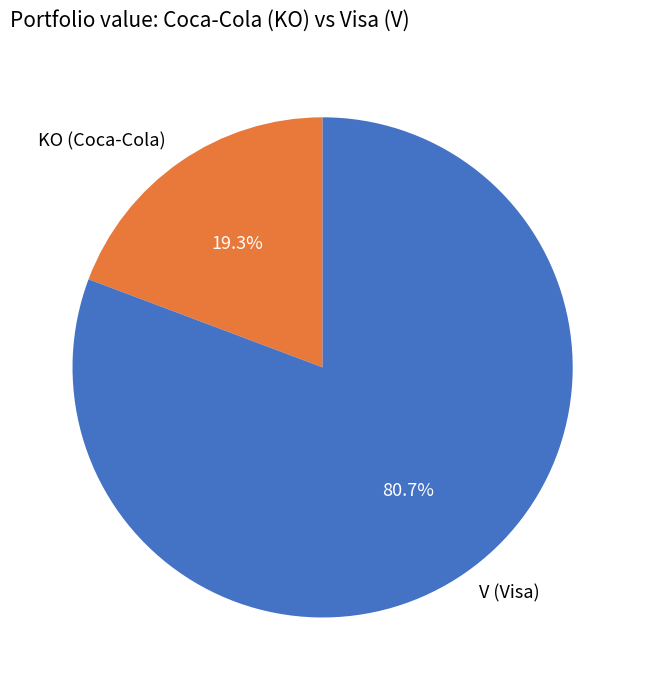

Which category accounts for the majority?

V (Visa)